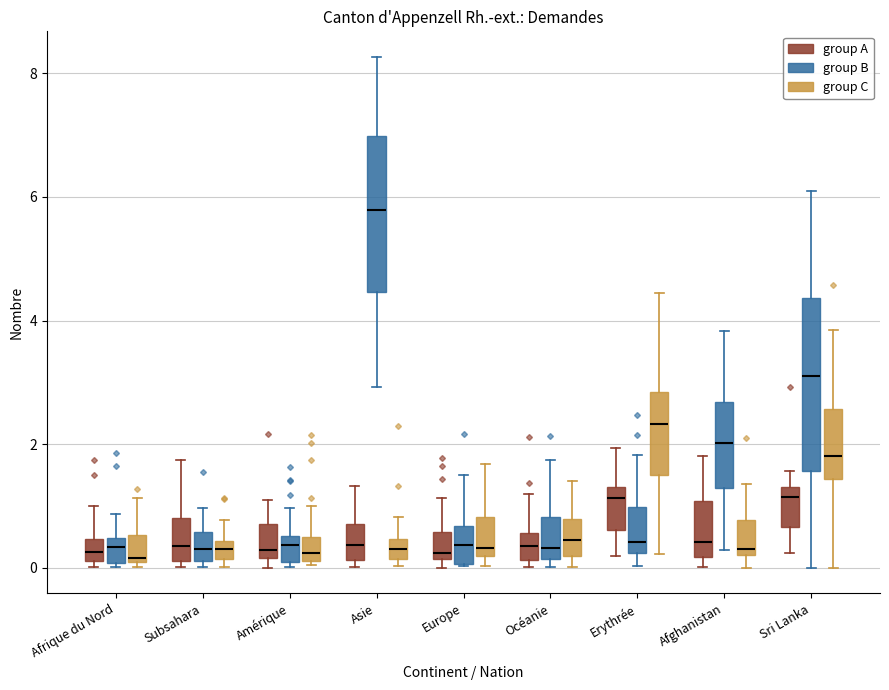

Which box is the tallest, from its lower edge to its upper edge?

Sri Lanka (group B)